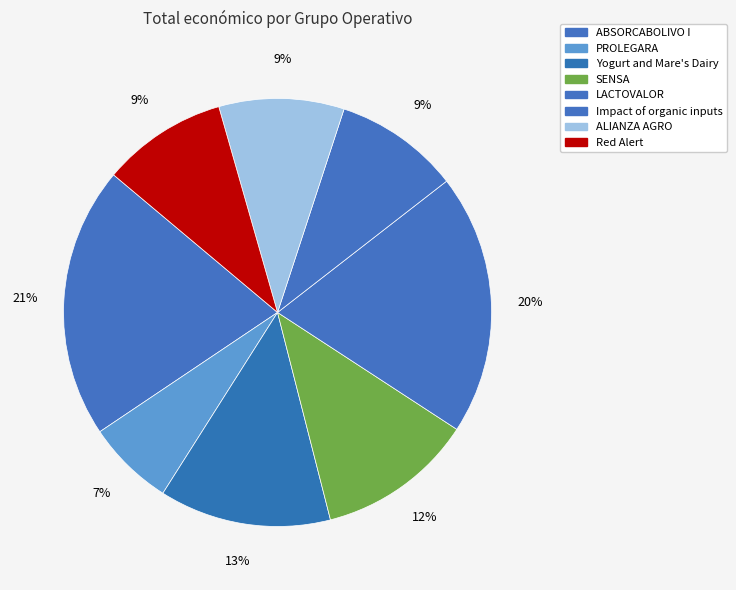

Rank the categories by value from lowest to highest.

PROLEGARA, Impact of organic inputs, ALIANZA AGRO, Red Alert, SENSA, Yogurt and Mare's Dairy, LACTOVALOR, ABSORCABOLIVO I